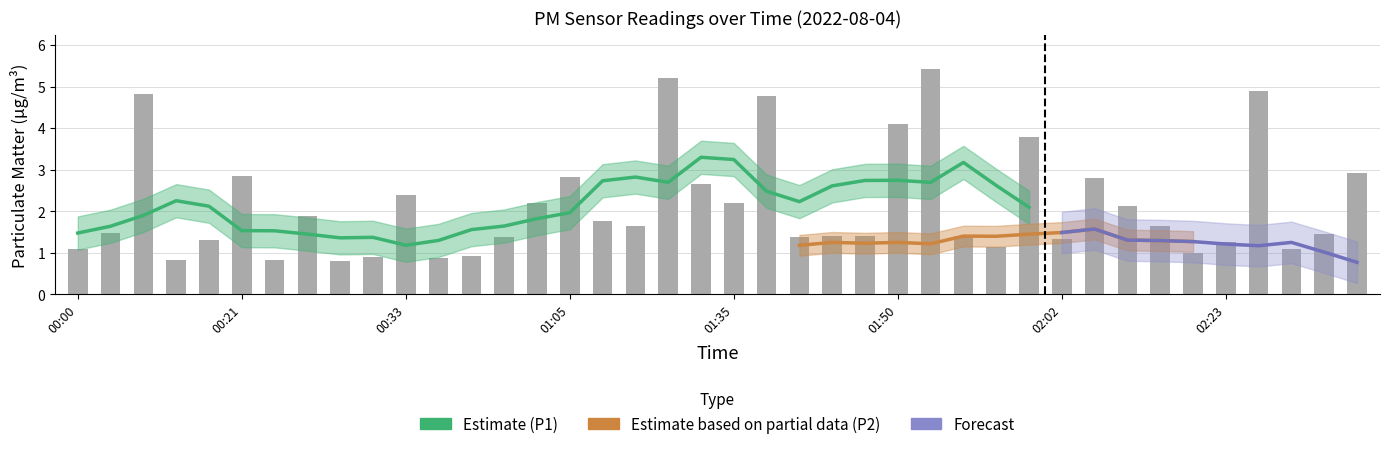

Reading left to right, what are all the values shown in this chart?

1.1	1.5	4.8	0.8	1.3	2.9	0.8	1.9	0.8	0.9	2.4	0.9	0.9	1.4	2.2	2.8	1.8	1.6	5.2	2.6	2.2	4.8	1.4	1.4	1.4	4.1	5.4	1.4	1.1	3.8	1.3	2.8	2.1	1.6	1.0	1.3	4.9	1.1	1.4	2.9